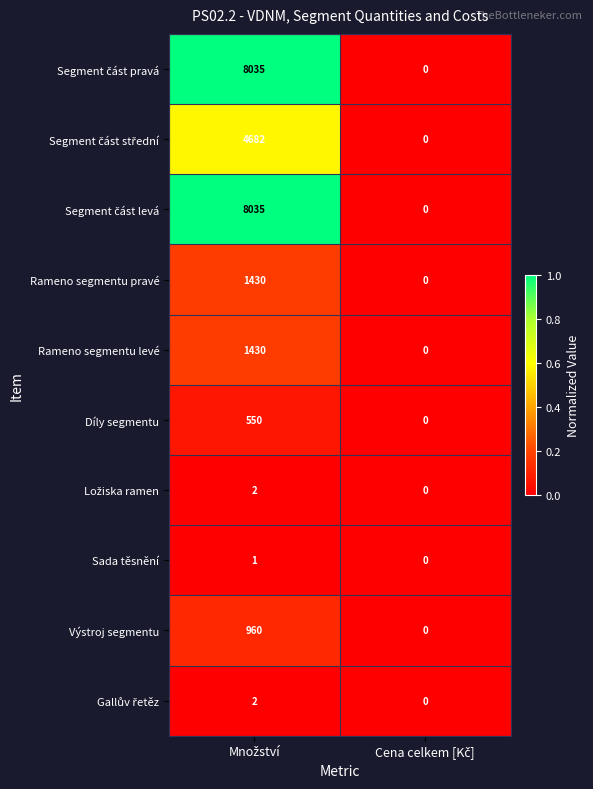

What is the difference between the maximum and minimum values in the Díly segmentu series?

550